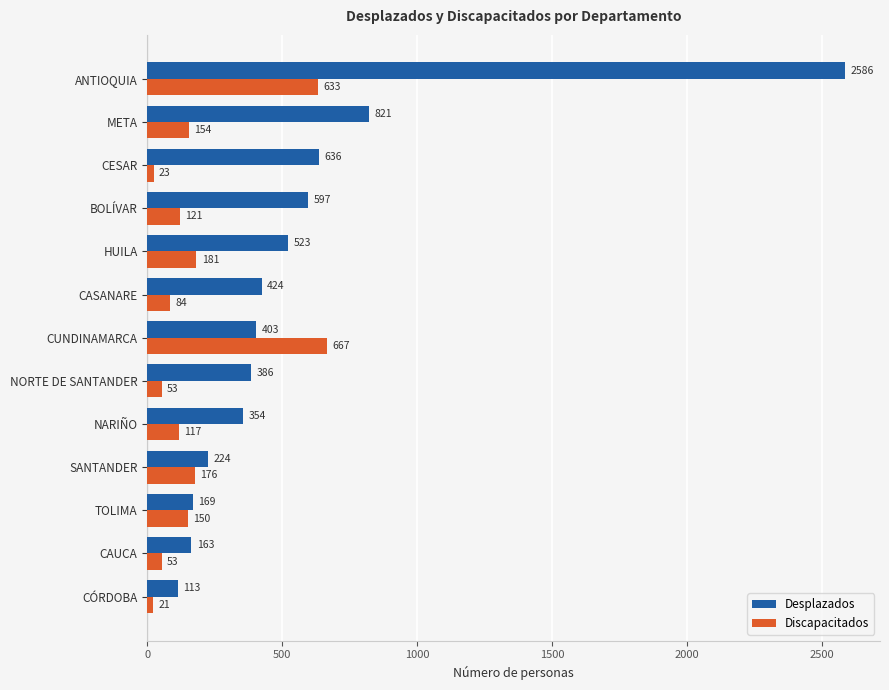

What is the difference between the Discapacitados values at ANTIOQUIA and TOLIMA?

483